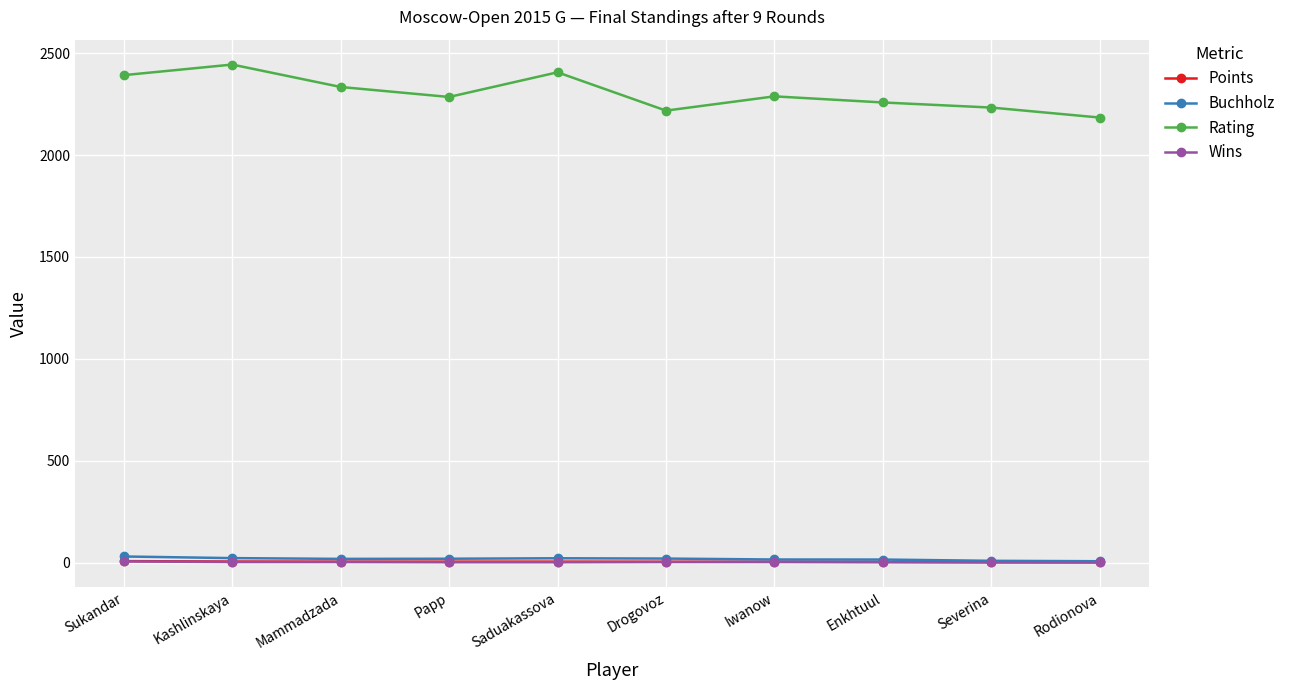

In Buchholz, how many points are higher than both neighbors (excluding endpoints)?

1